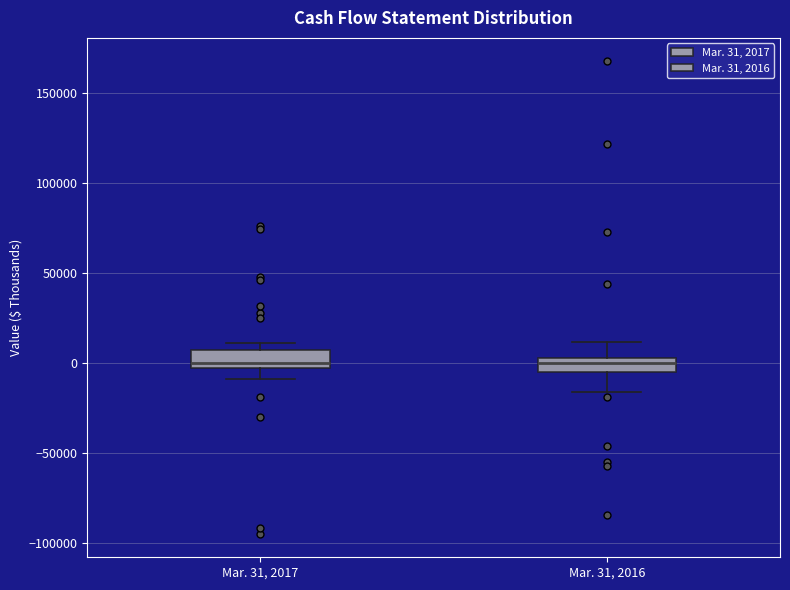

Reading left to right, read every box against the y-axis: the position of its median line, the range the box covers, and the ends of its whiskers. The values are not printed on the chart, so give them approximately, as read against the axis.

Mar. 31, 2017: median 0, box -5000 to 10000, whiskers -10000 to 10000 (just above the box's upper edge)
Mar. 31, 2016: median 0, box -5000 to 5000, whiskers -15000 to 10000